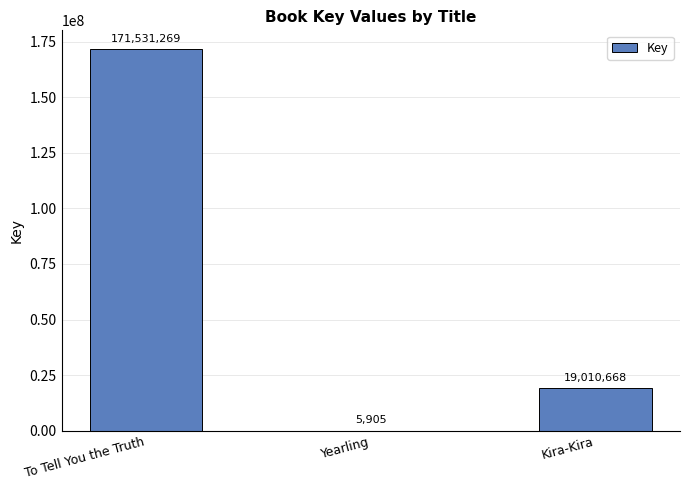

Where is the data nearest to the value 85768587?

Kira-Kira